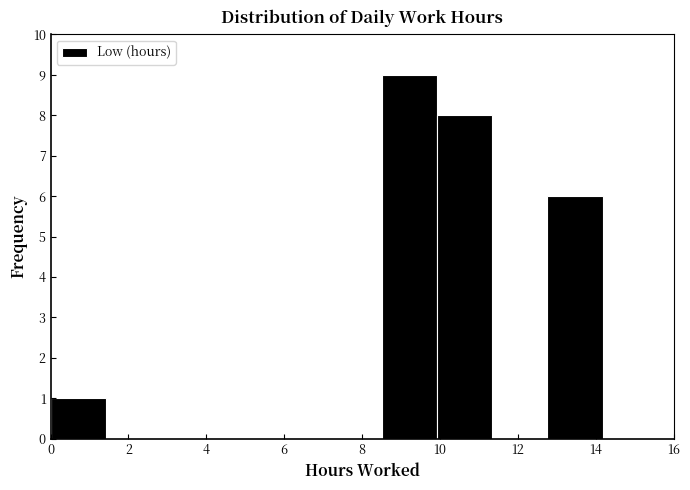

Which range on the x-axis has the tallest bar?

8.6 to 10.0